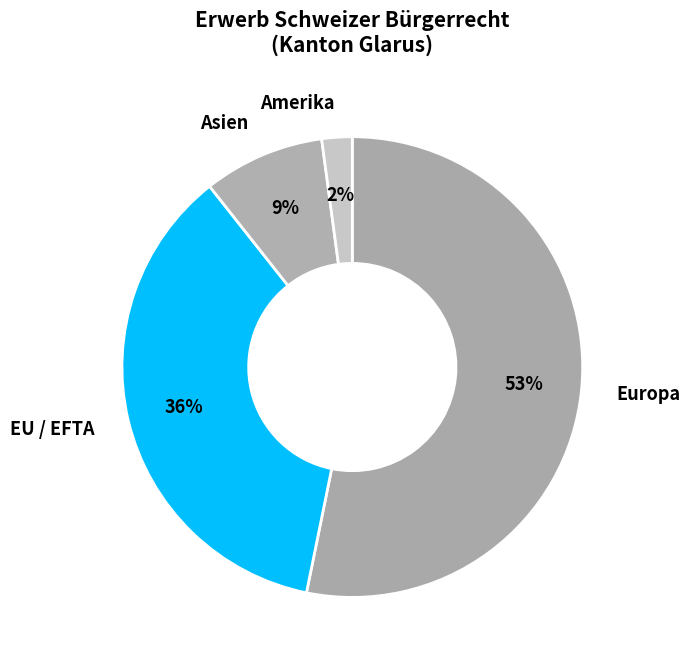

How many slices are in this pie chart?

4